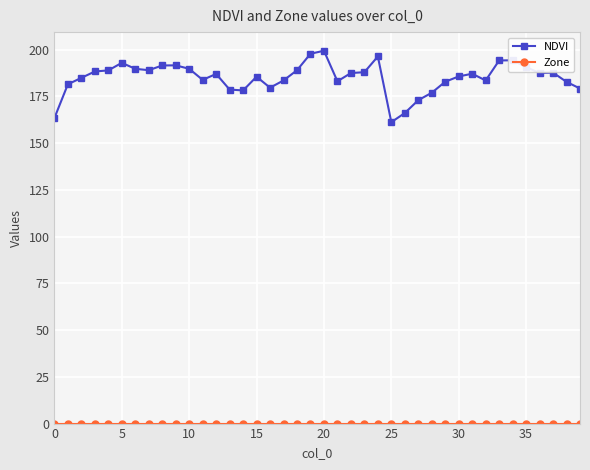

Which series has the largest total across all categories?

NDVI